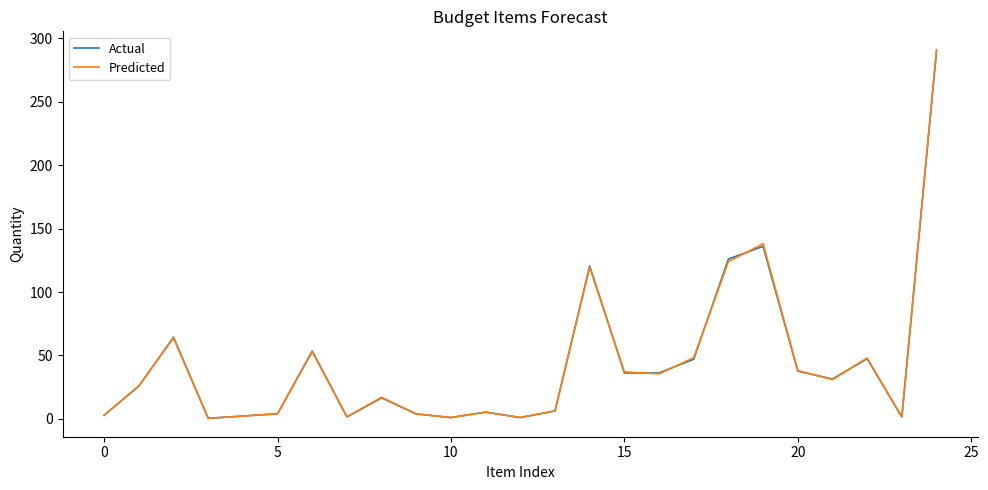

What is the maximum value shown in the chart?

291.0